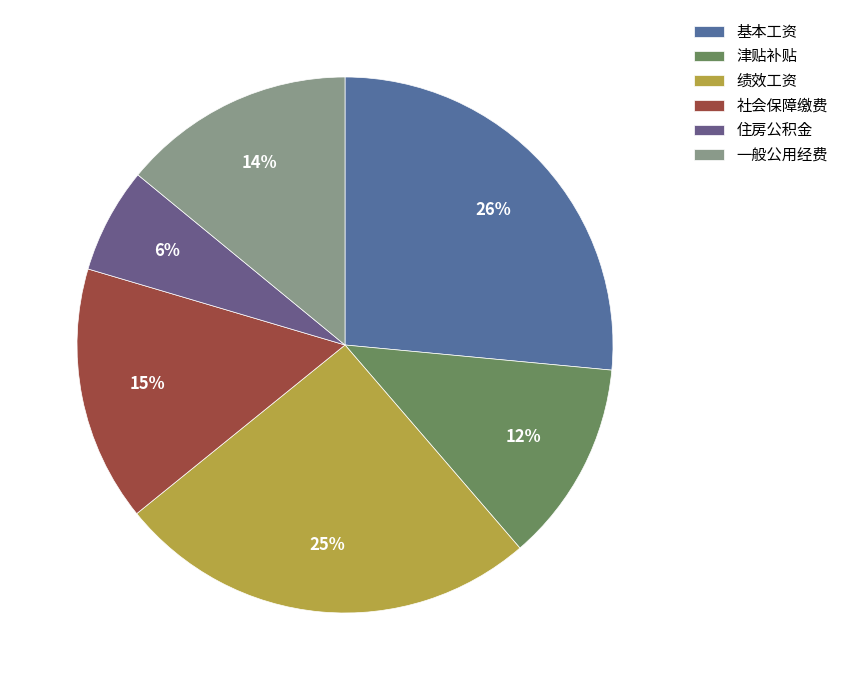

Approximately how many times larger is the value at 一般公用经费 compared to 基本工资?

0.5